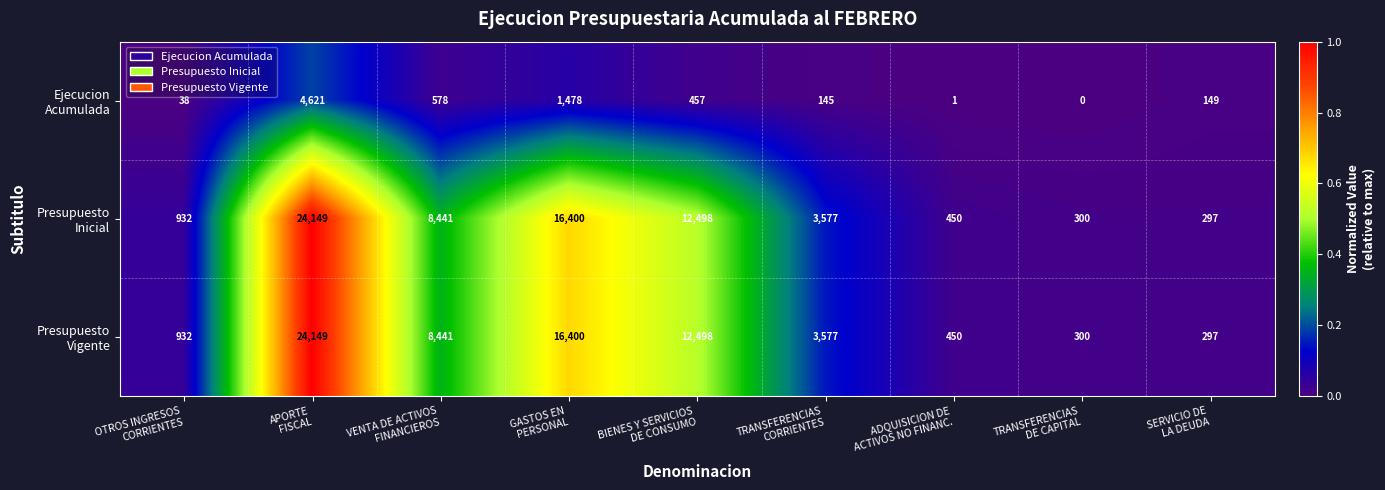

How many data points does each series have?

9